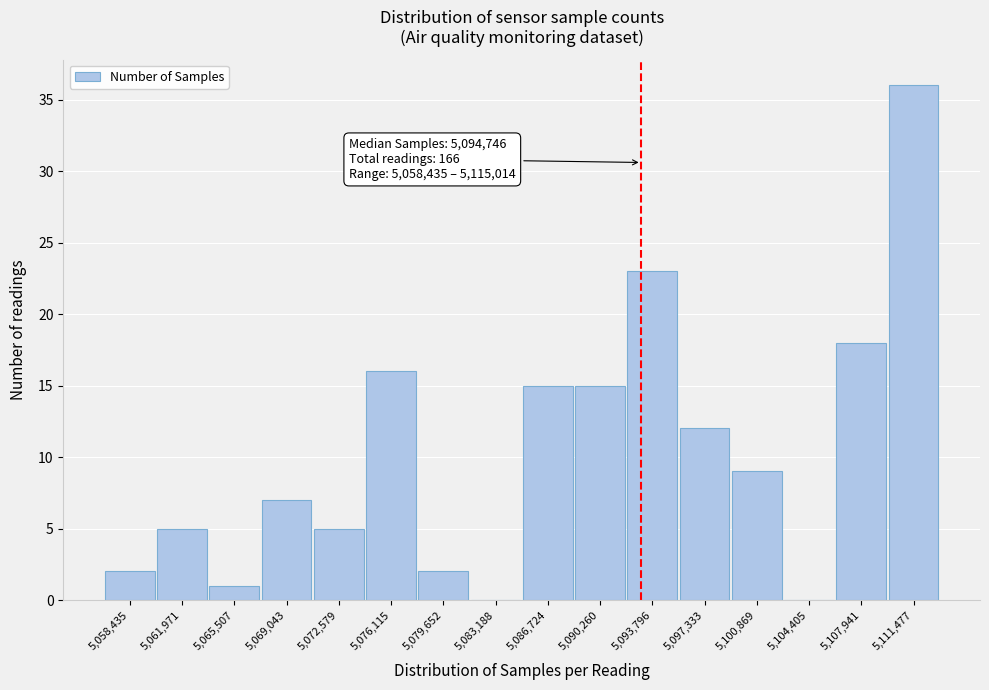

Reading left to right, transcribe all the data shown in this chart.

5,058,435=2	5,061,971=5	5,065,507=1	5,069,043=7	5,072,579=5	5,076,115=16	5,079,652=2	5,083,188=0	5,086,724=15	5,090,260=15	5,093,796=23	5,097,333=12	5,100,869=9	5,104,405=0	5,107,941=18	5,111,477=36